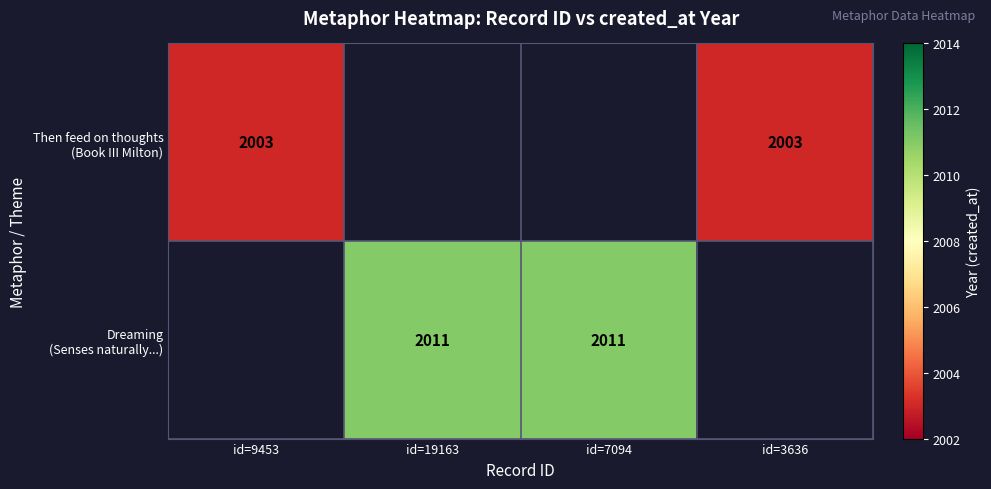

At which category does the chart reach its peak across all series?

id=19163